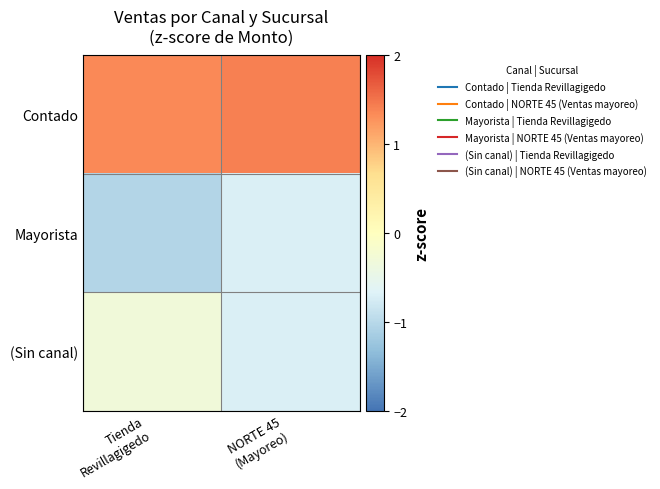

List the series in order of their peak value, lowest first.

Mayorista, (Sin canal), Contado